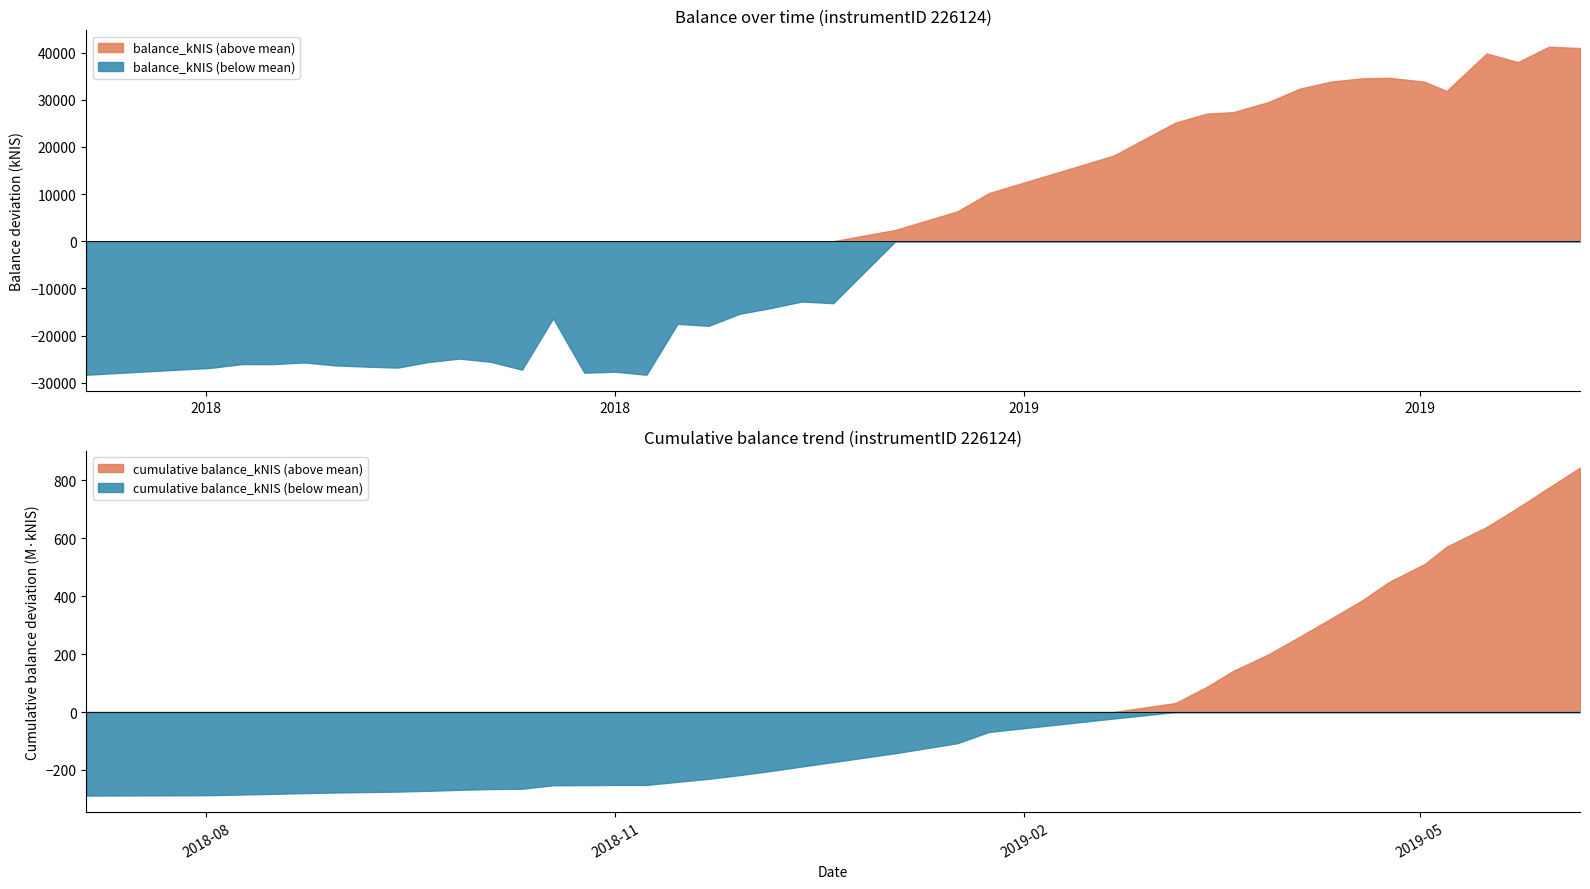

True or false: balance_kNIS (above mean) and balance_kNIS (below mean) intersect in this chart.

False